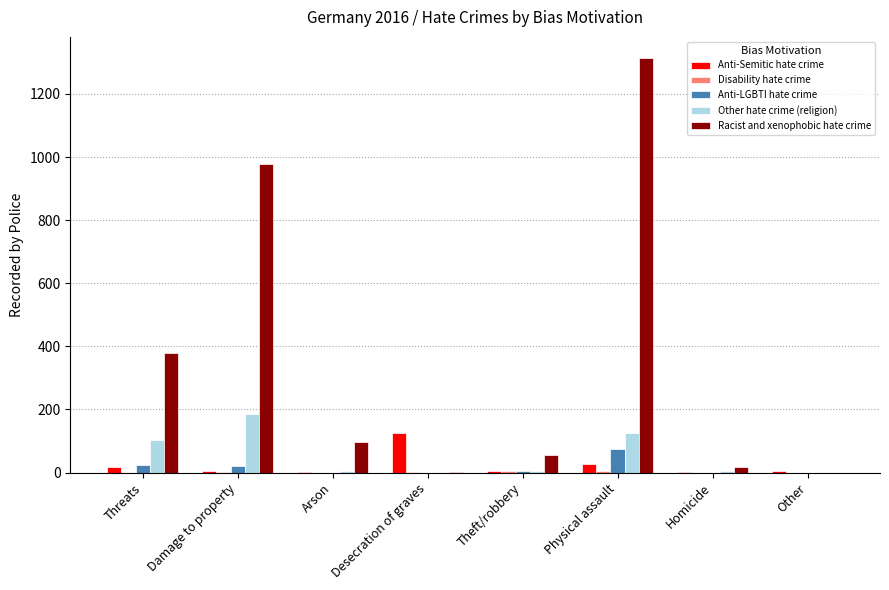

Where is Racist and xenophobic hate crime nearest to the value 657?

Threats